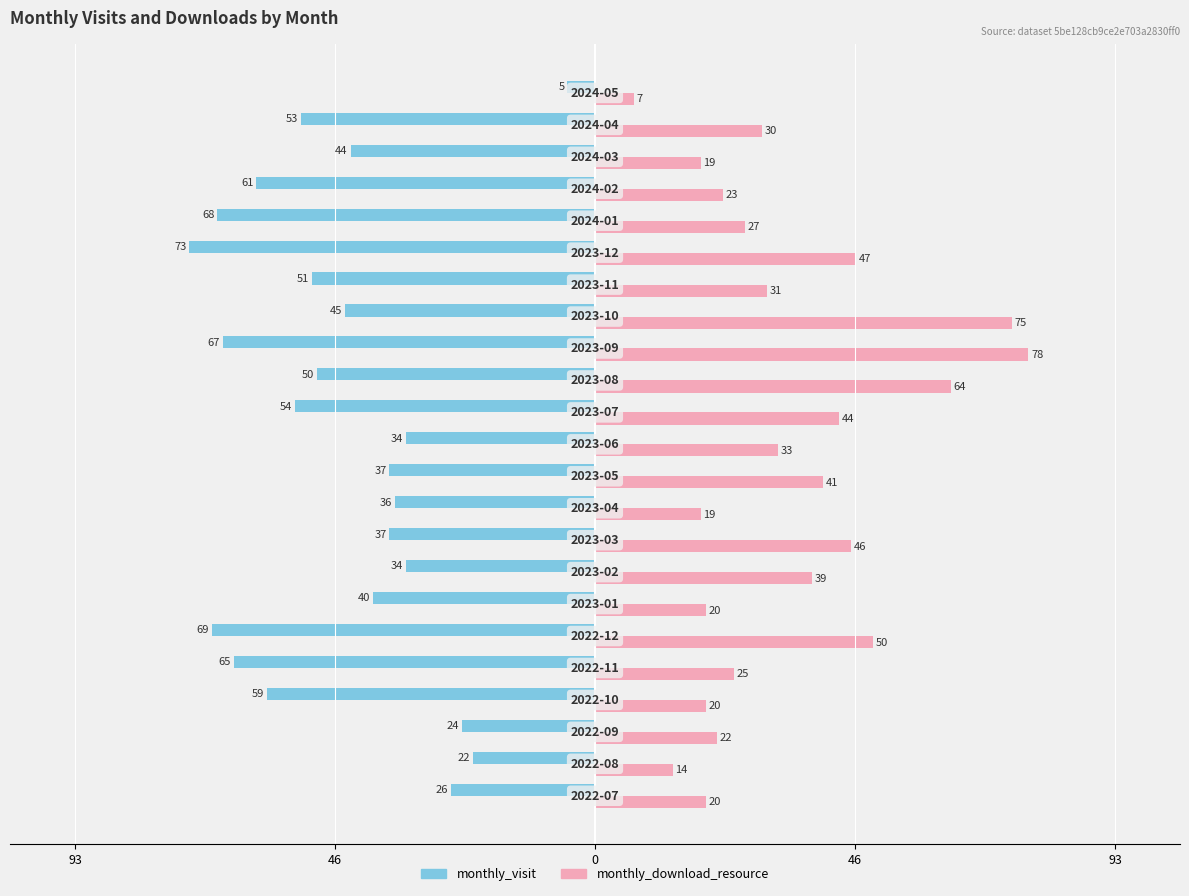

What are all the series names shown in the legend?

monthly_visit, monthly_download_resource